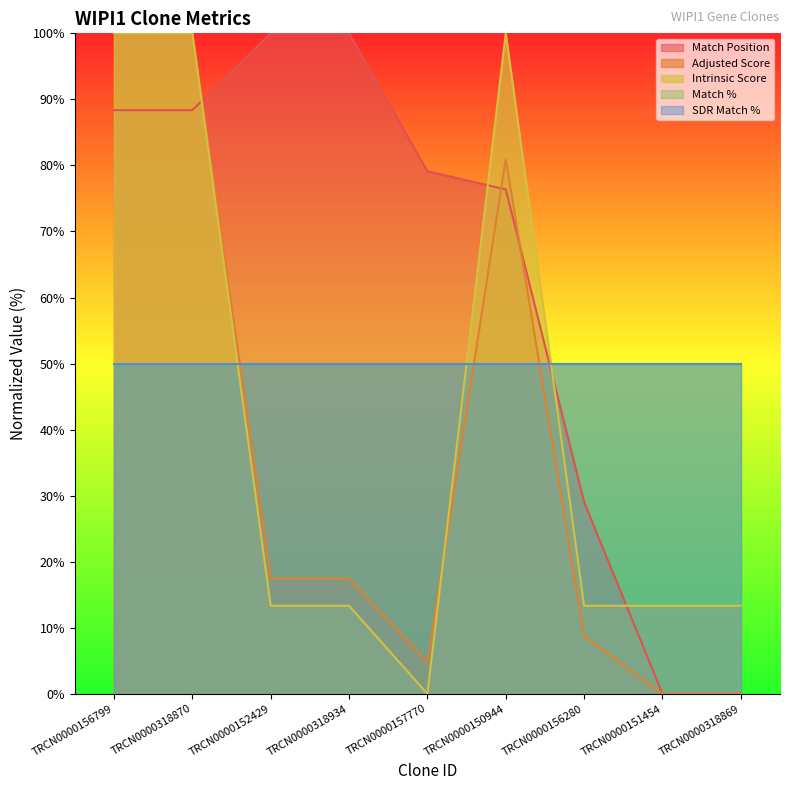

What is the highest value of the Adjusted Score series?

100.0